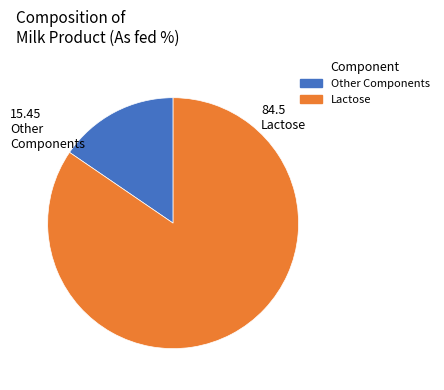

Count the number of slices in the pie.

2